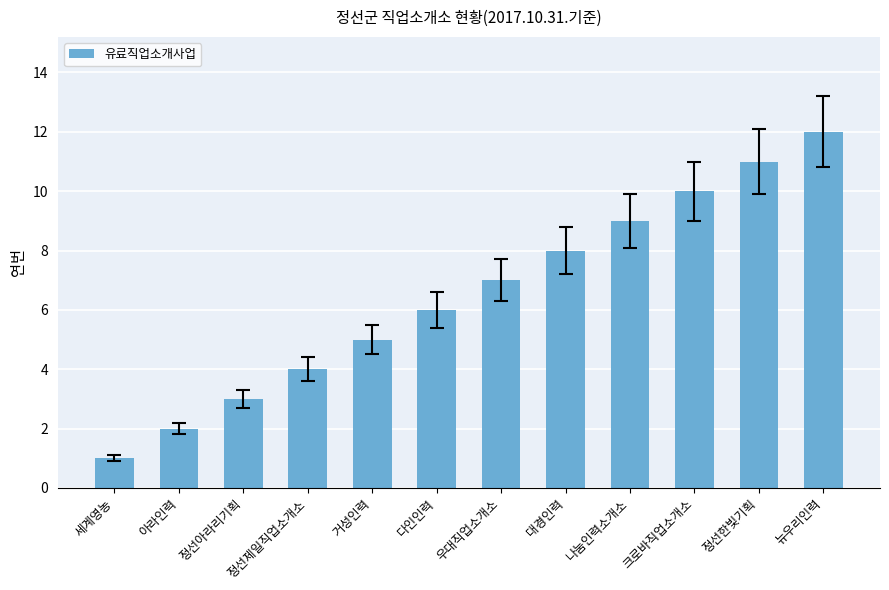

How many values are below 7?

6